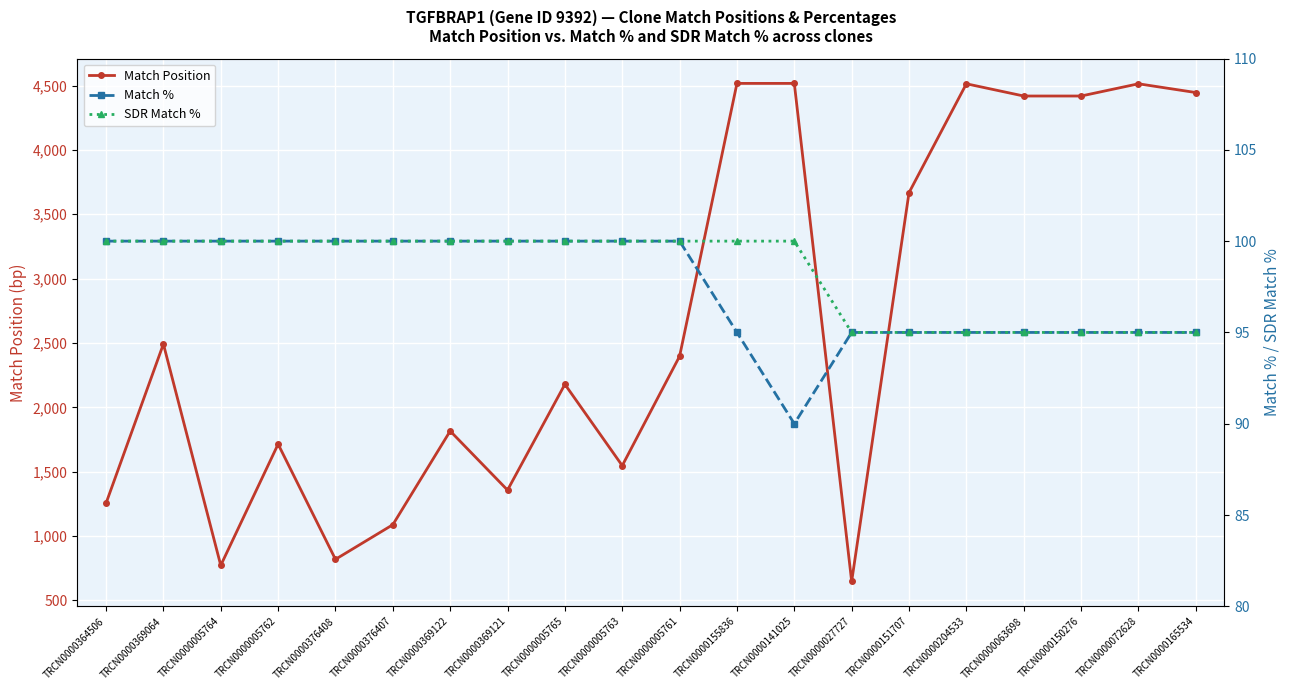

Reading left to right, list all the values displayed in this chart.

Match Position: 1255	2492	772	1714	819	1088	1816	1357	2179	1547	2397	4517	4517	647	3668	4514	4419	4419	4514	4446
Match %: 100	100	100	100	100	100	100	100	100	100	100	95	90	95	95	95	95	95	95	95
SDR Match %: 100	100	100	100	100	100	100	100	100	100	100	100	100	95	95	95	95	95	95	95